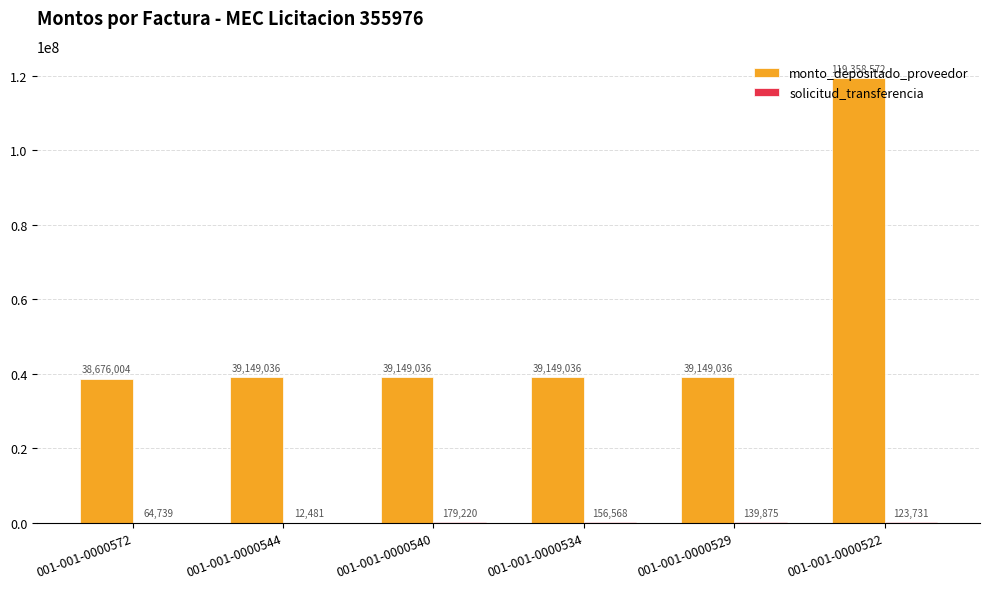

The monto_depositado_proveedor series shows 39149036 at 001-001-0000544. True or false?

True